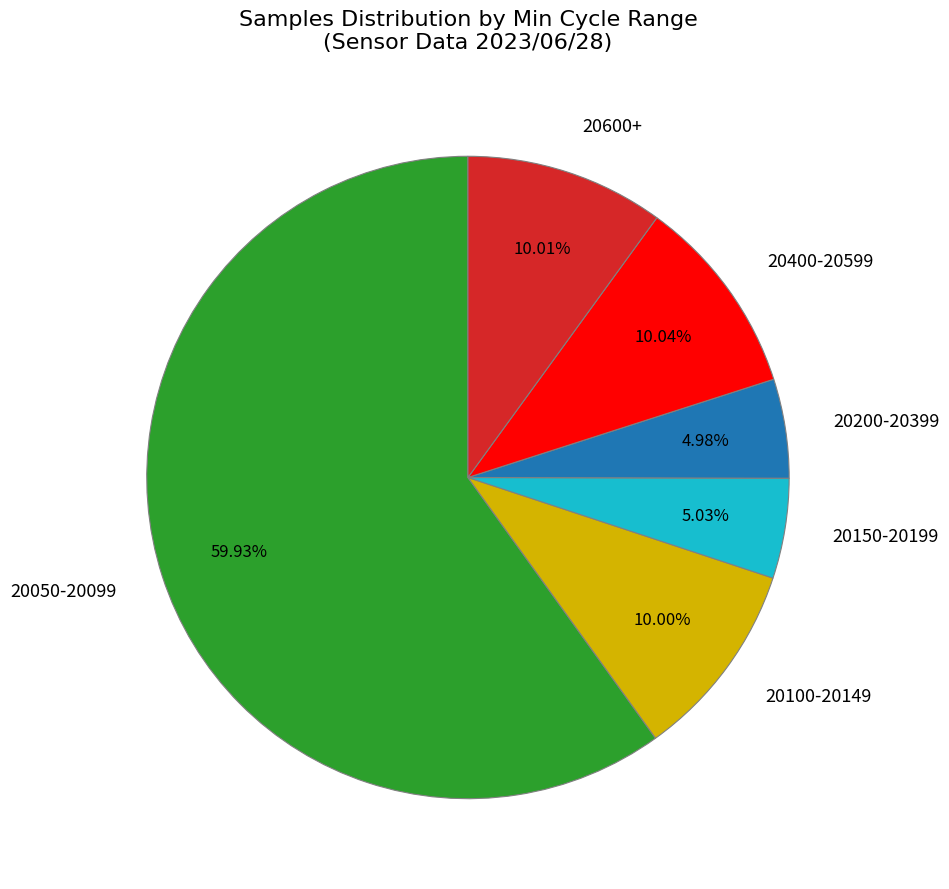

Do 20050-20099 and 20150-20199 together represent more than half of the pie?

Yes